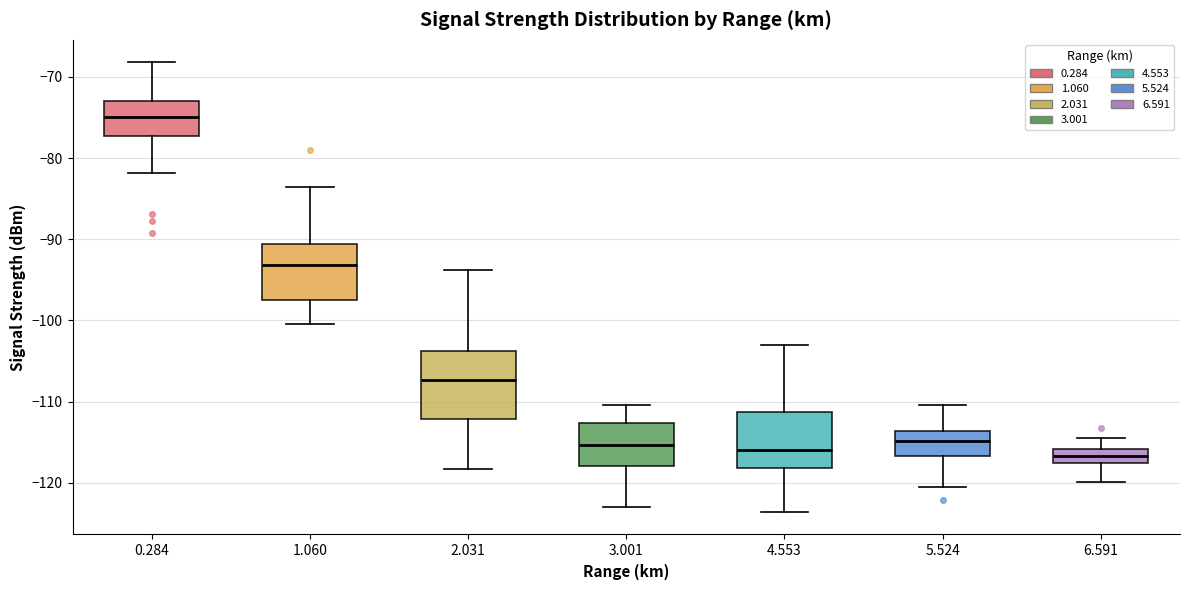

Comparing the boxes themselves (not the whiskers), which one is the tallest?

2.031